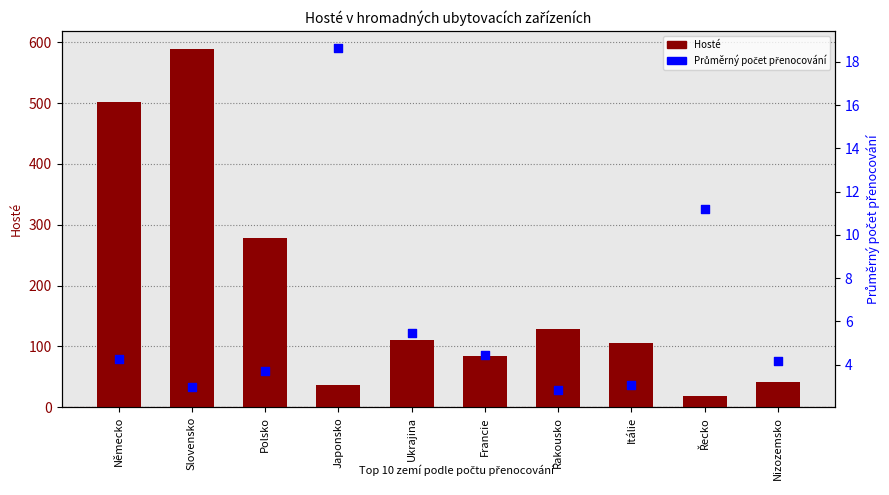

Is the value of Průměrný počet přenocování at Německo greater than the value of Hosté at Ukrajina?

No